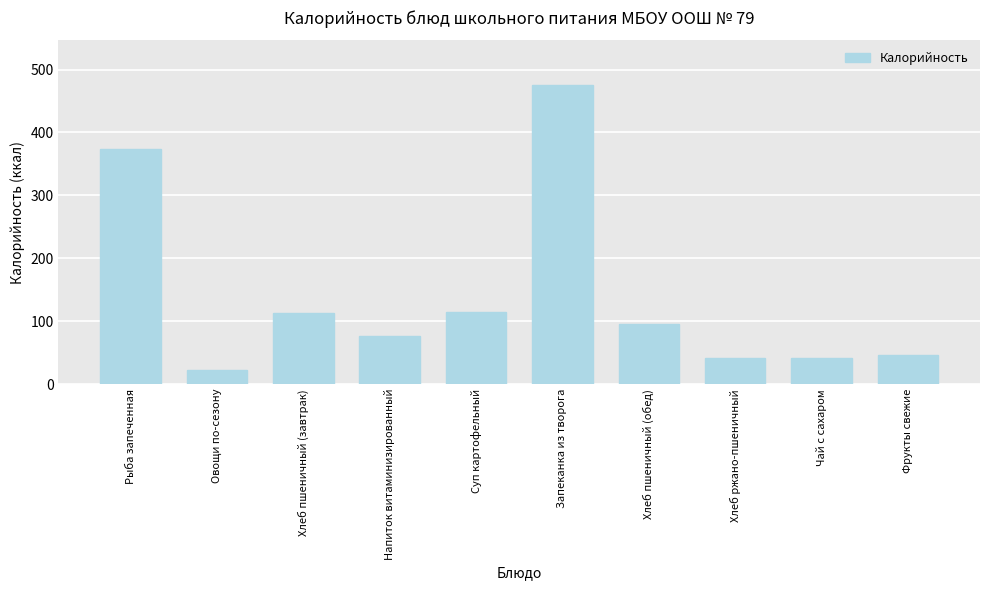

What is the label of the 5th bar from the left?

Суп картофельный